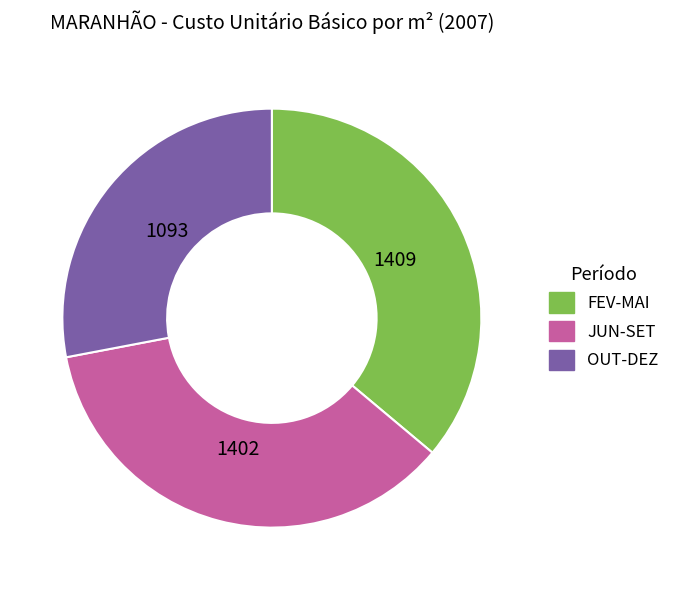

Is FEV-MAI the majority of the pie?

No